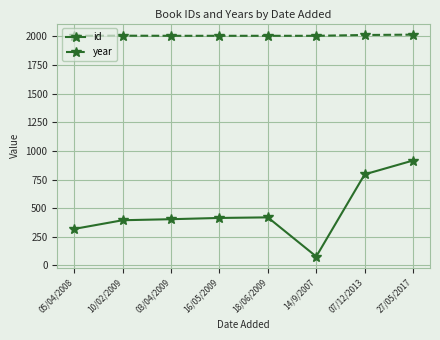

True or false: year has a value of 2006 at 03/04/2009.

True